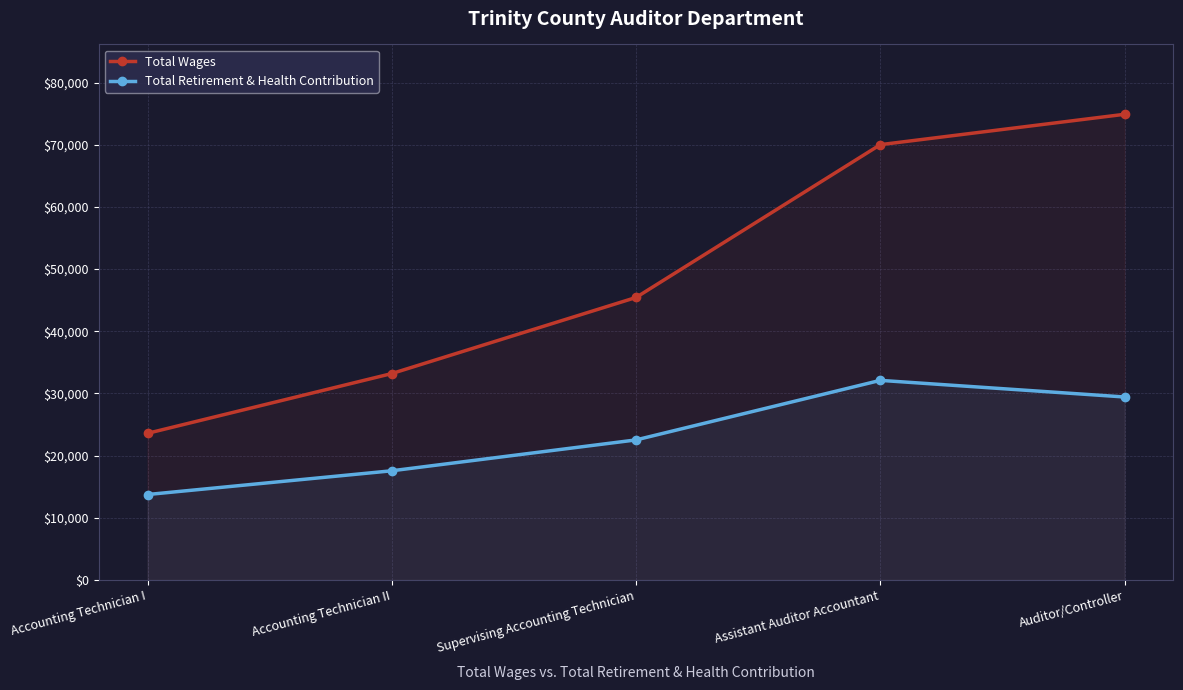

What is the difference between the Total Retirement & Health Contribution values at Accounting Technician II and Auditor/Controller?

11871